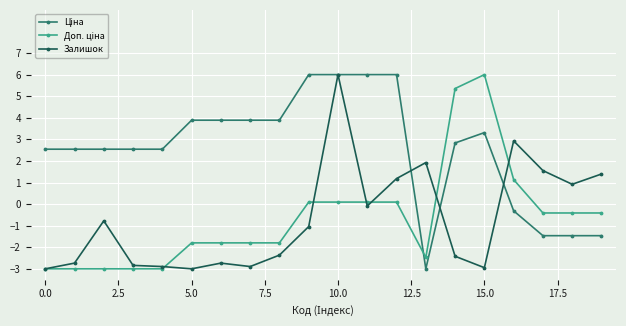

True or false: Залишок has more than 0 interior local peaks.

True